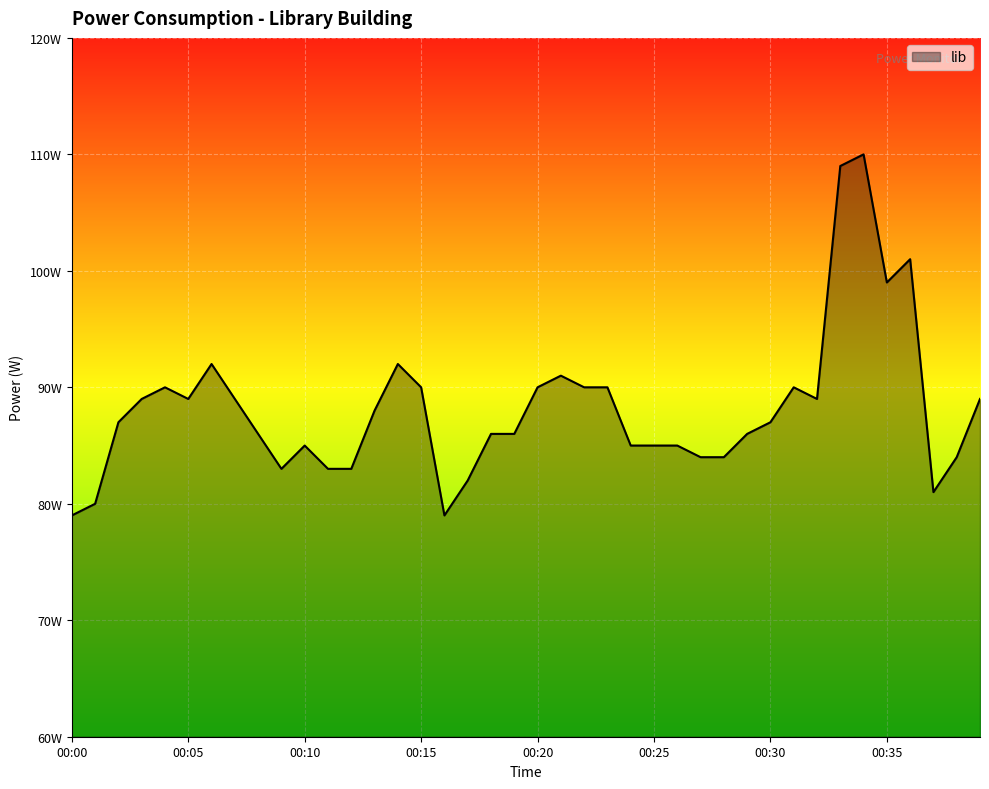

How many lines are shown in the chart?

1